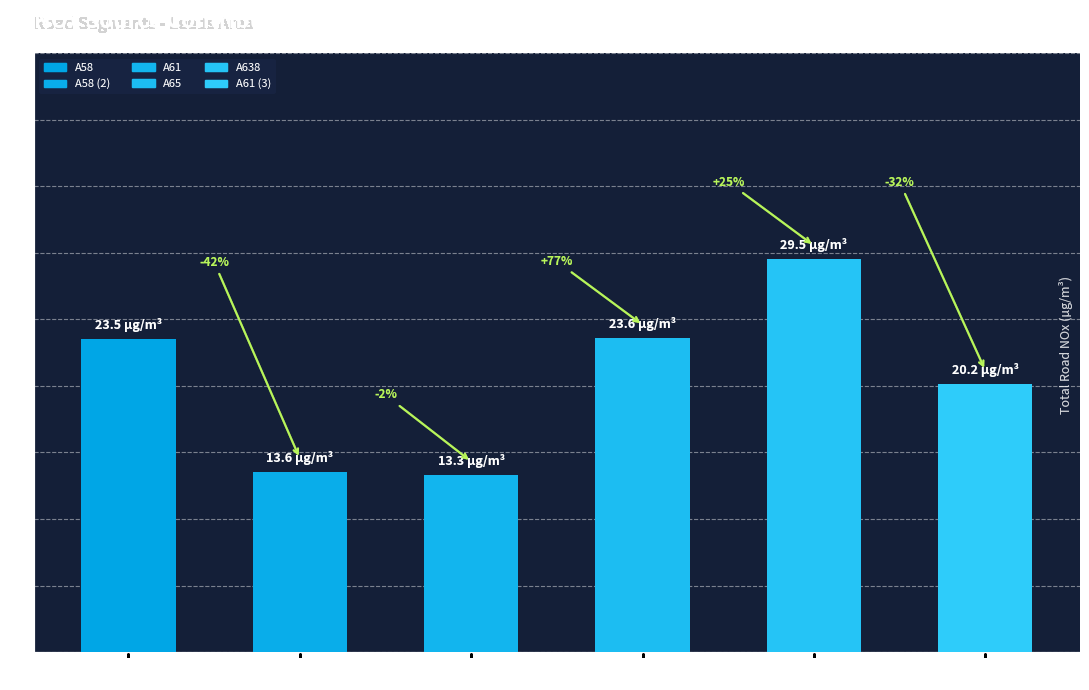

How many bars are there in total?

6